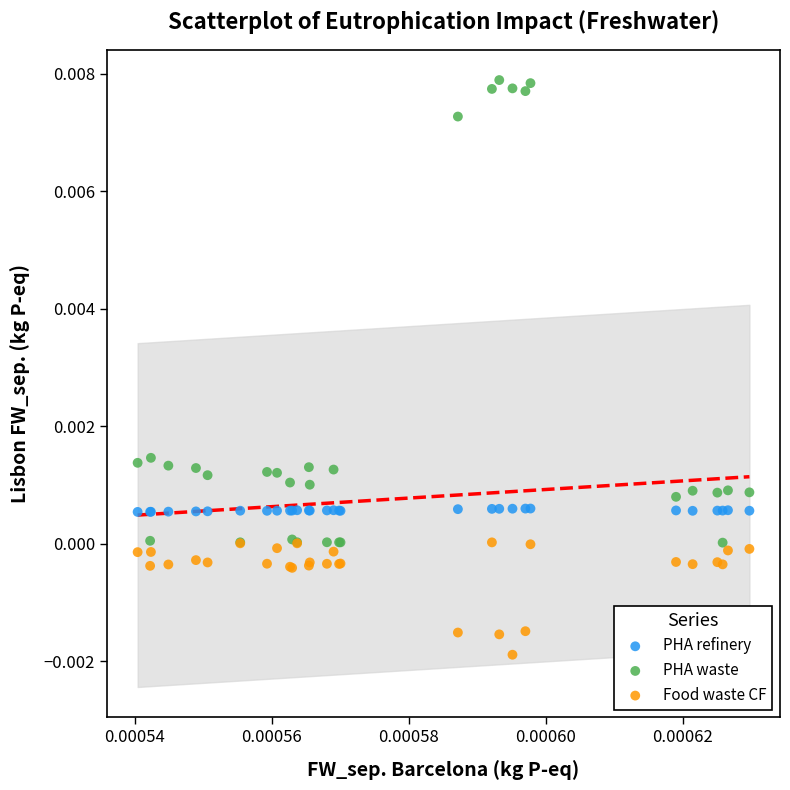

Which series contains the highest Y value?

PHA waste